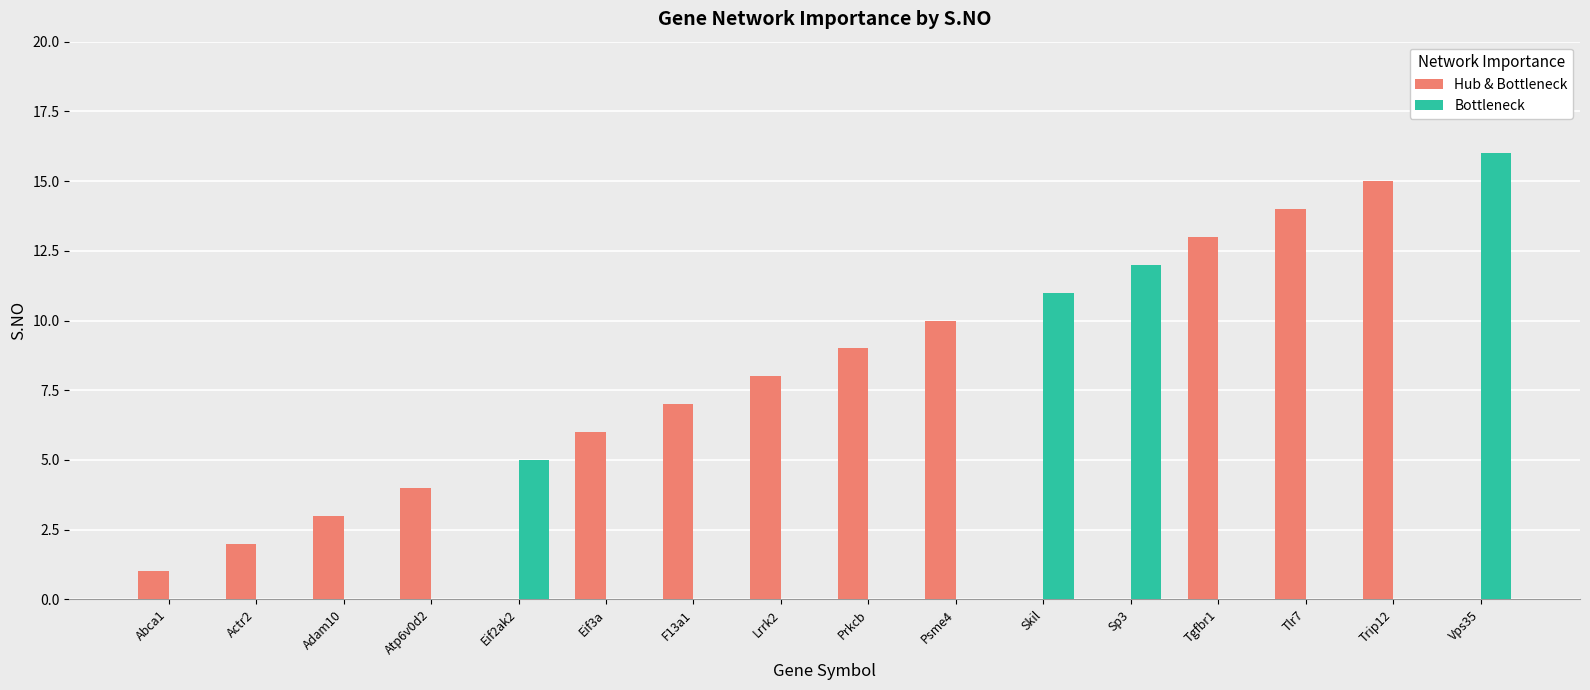

Where is Hub & Bottleneck nearest to the value 7?

F13a1